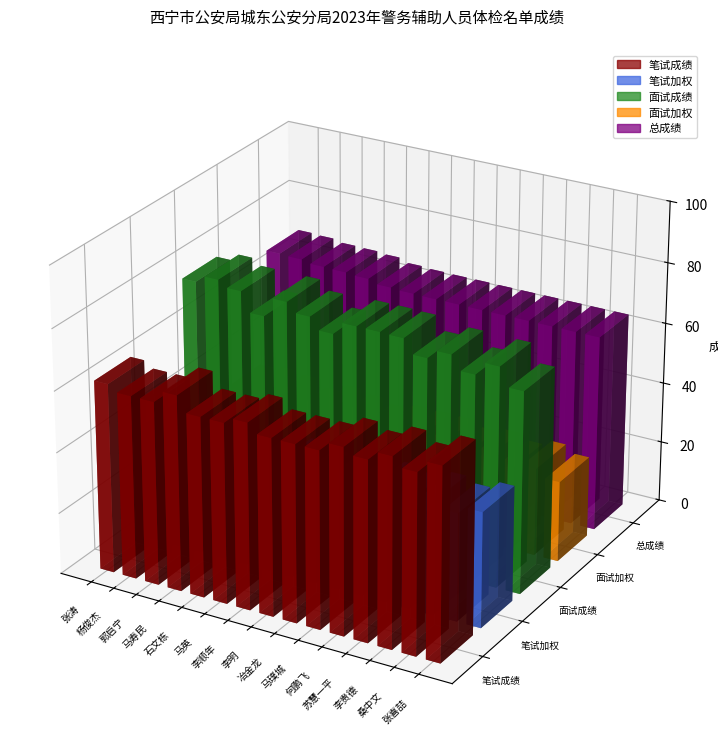

Which series has the largest total across all categories?

面试成绩